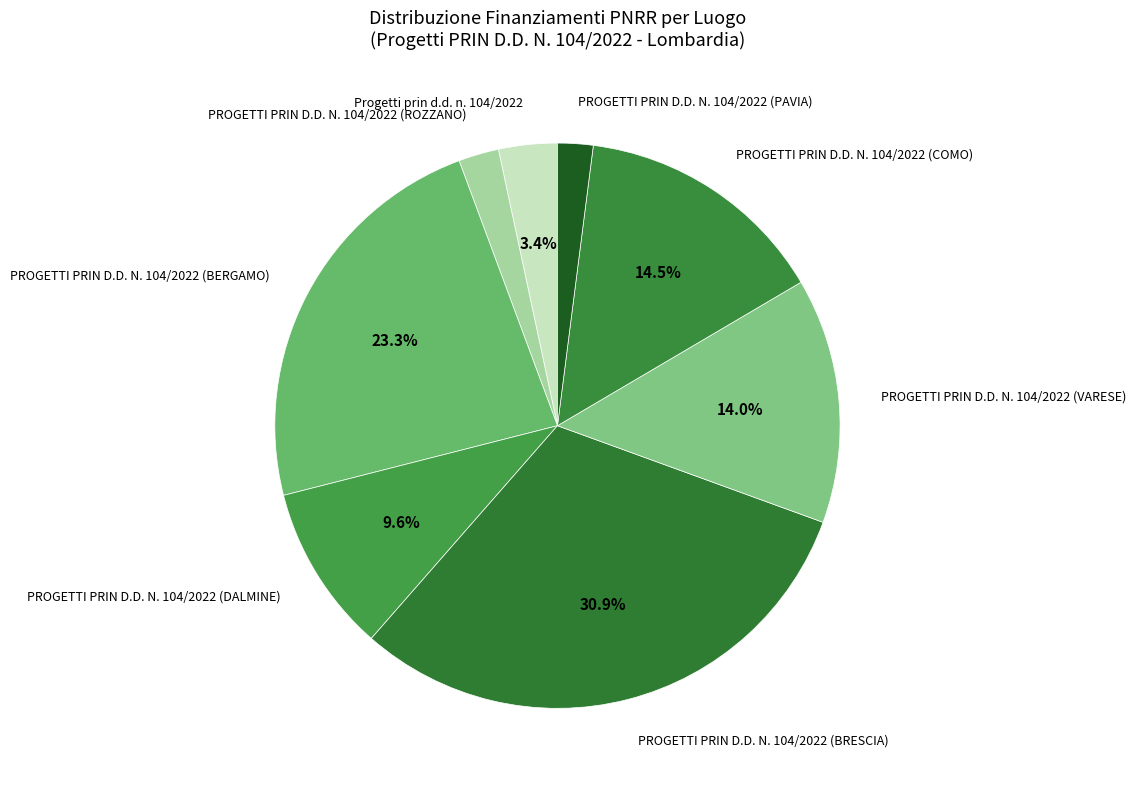

How many slices are in this pie chart?

8